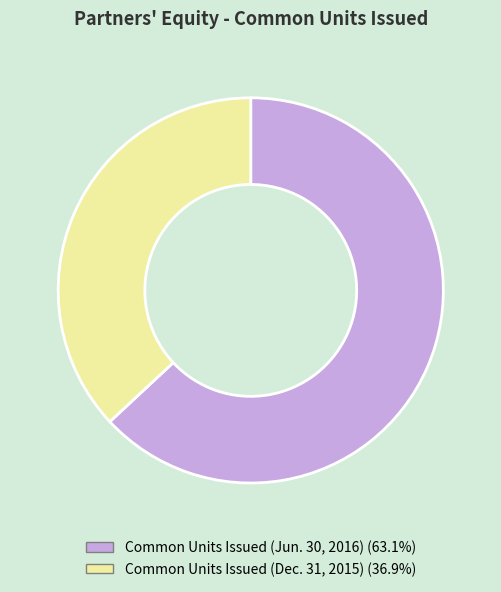

What is the largest slice in the pie chart?

Common Units Issued (Jun. 30, 2016)